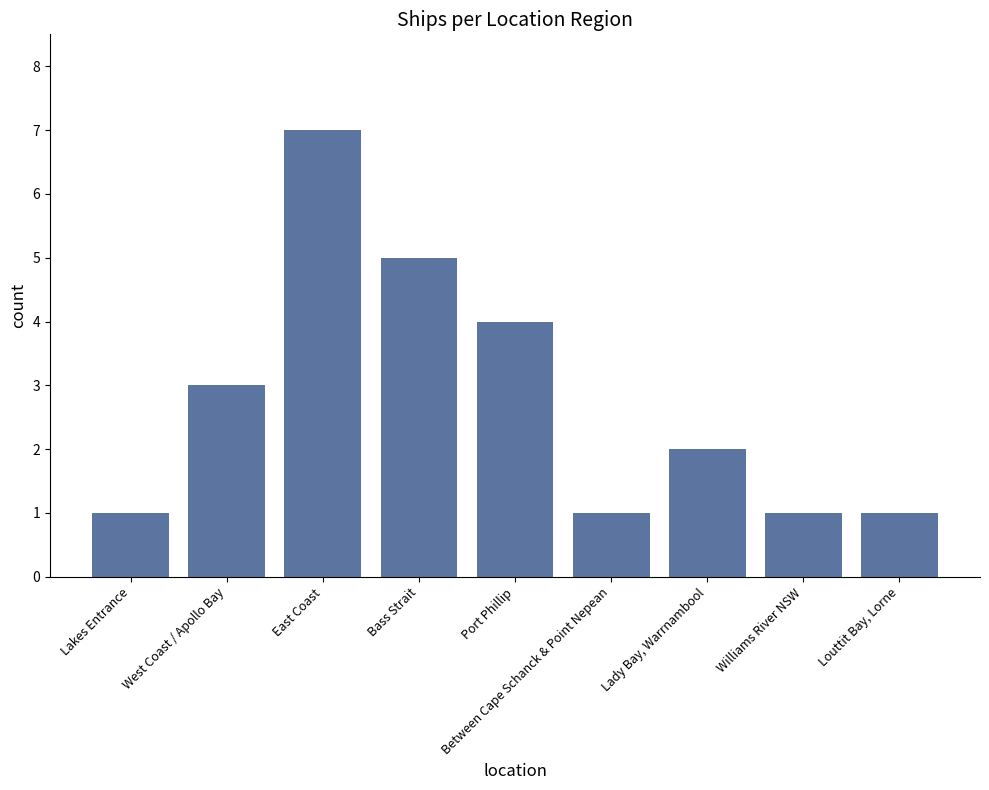

What is the difference between the second highest and minimum values?

4